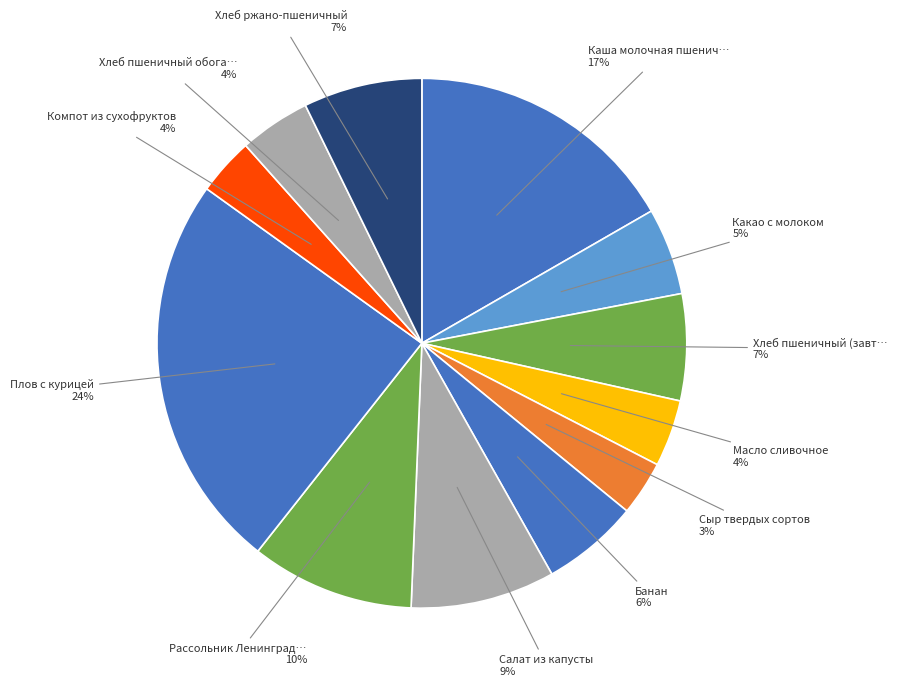

How many segments does this pie chart have?

12